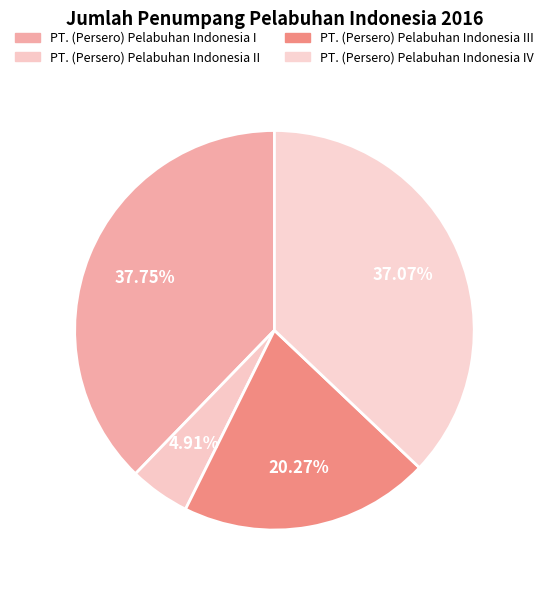

To the nearest percent, what is the average slice percentage?

25%